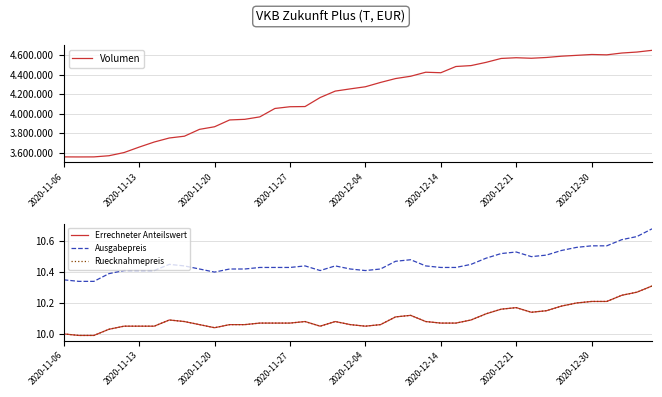

True or false: Volumen has a value of 4601044.1 at 36.

True